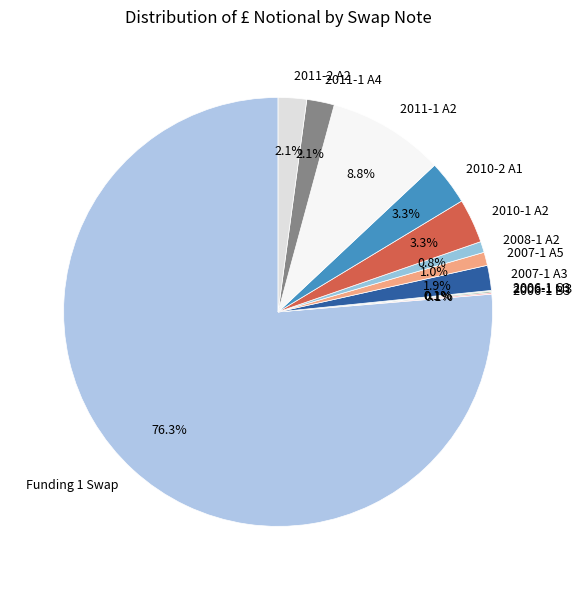

To the nearest percent, what is the average slice percentage?

8%